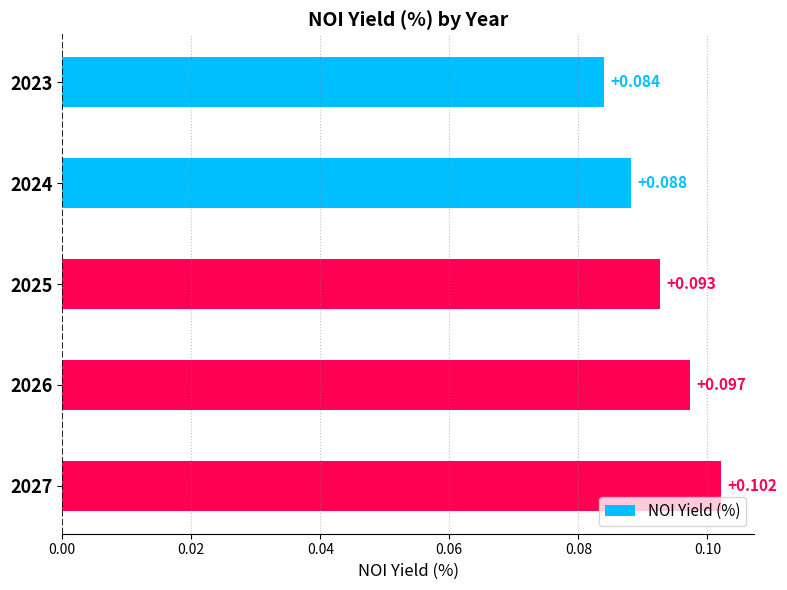

How many bars are there in total?

5